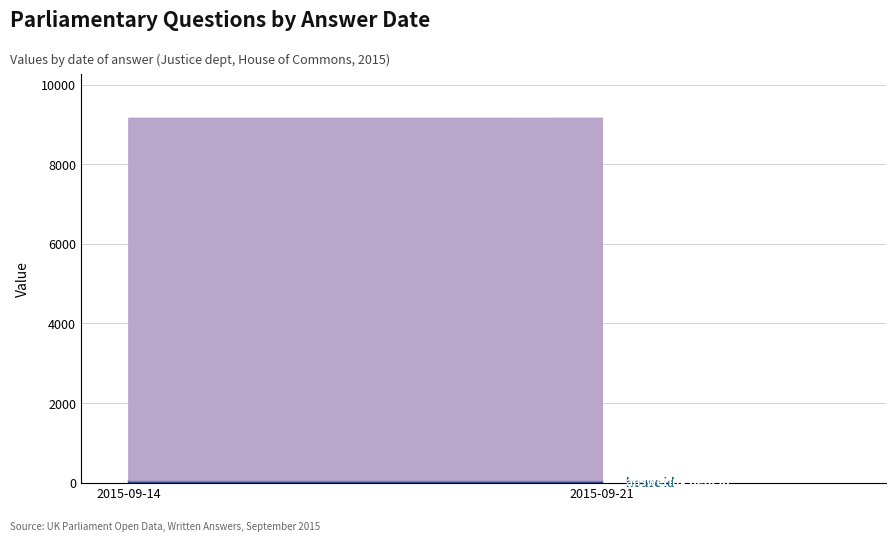

How many distinct data groups are displayed?

3